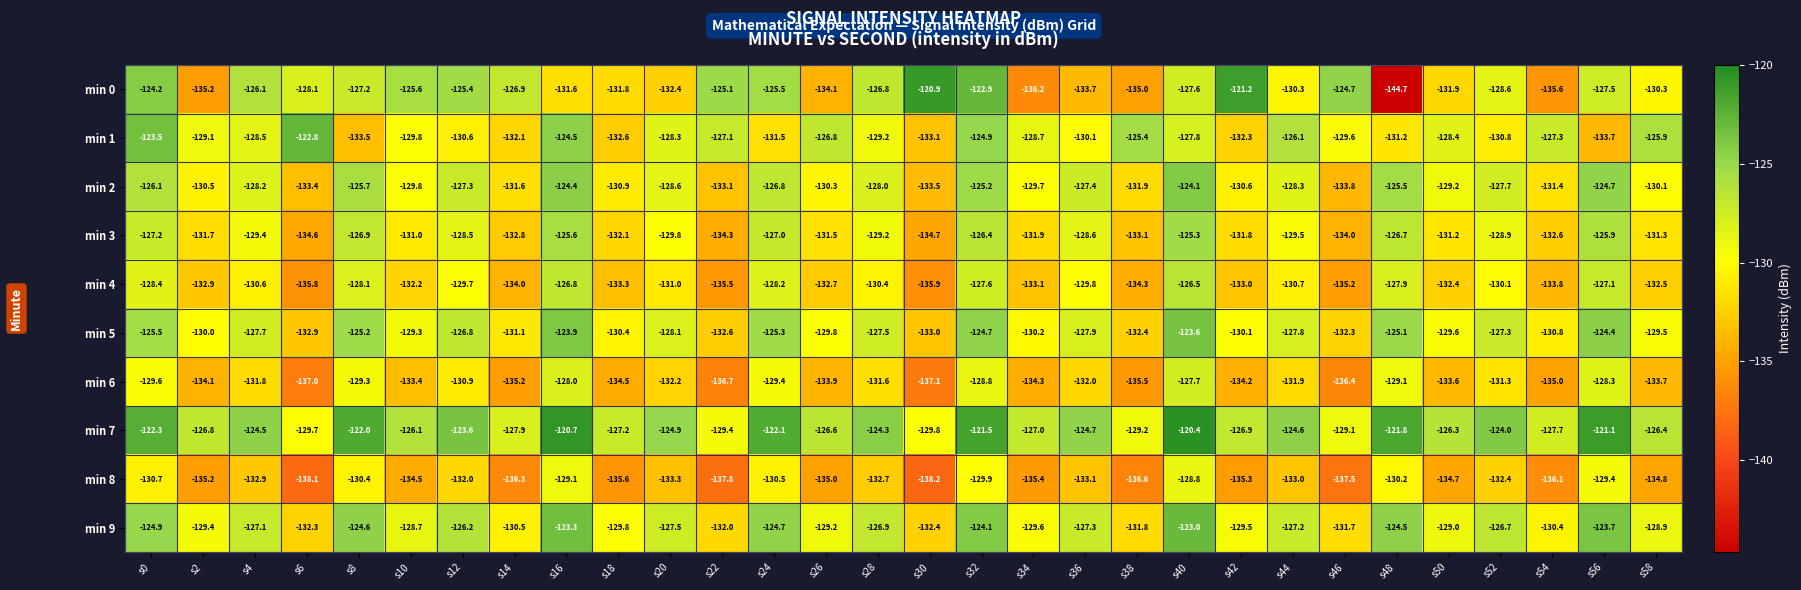

What is the spread (max minus min) of values at s18?

8.4